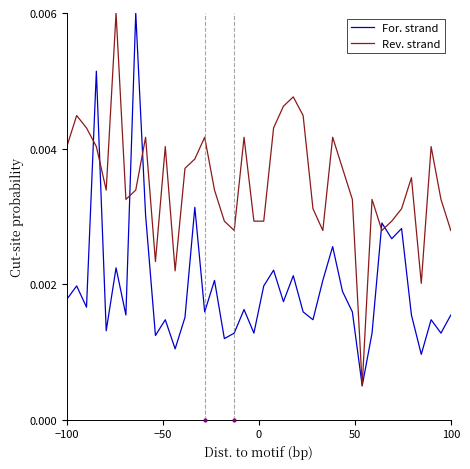

Which series has the largest total across all categories?

Rev. strand